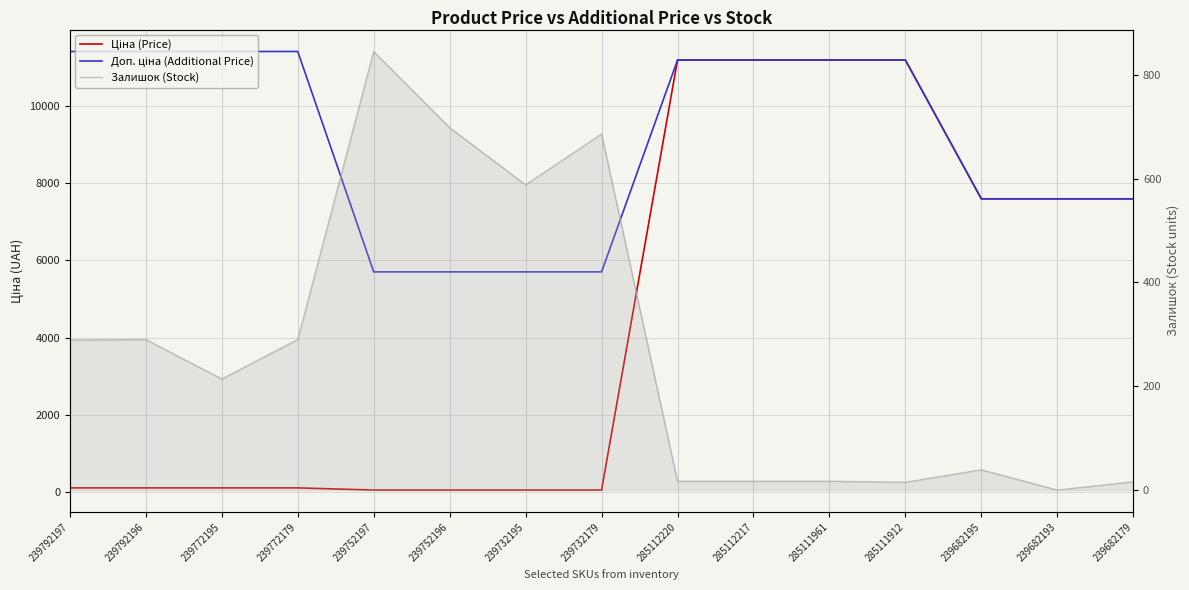

What is the average value of the Доп. ціна (Additional Price) series?

9066.8